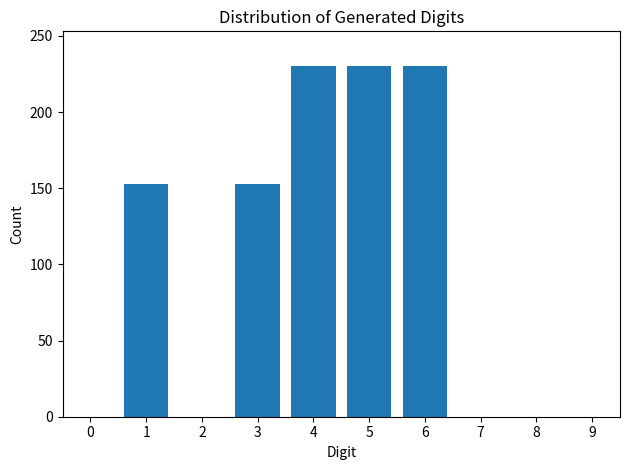

Reading left to right, transcribe all the data shown in this chart.

0=0	1=153	2=0	3=153	4=230	5=230	6=230	7=0	8=0	9=0